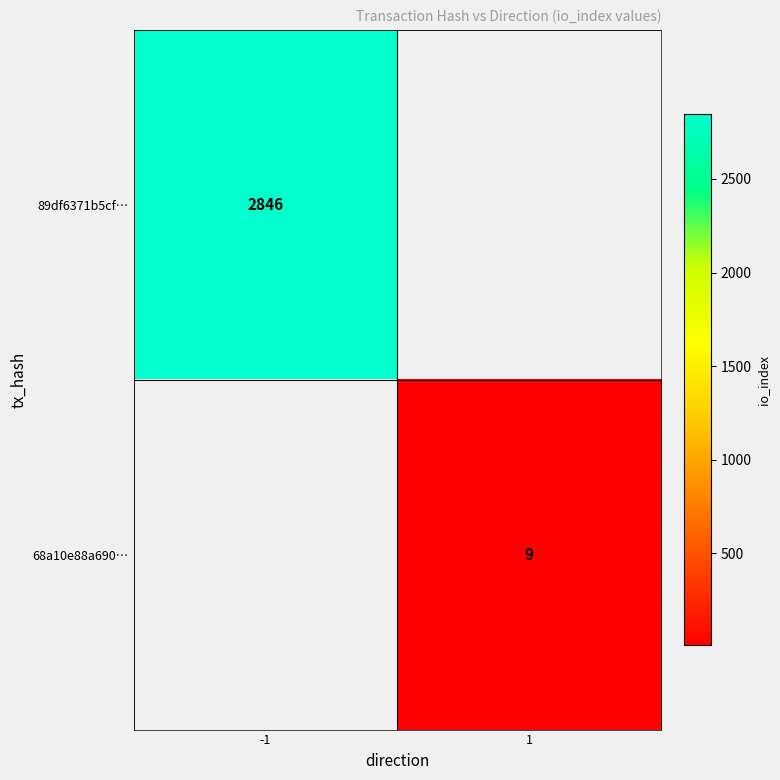

The 68a10e88a690… series shows 12 at 1. True or false?

False